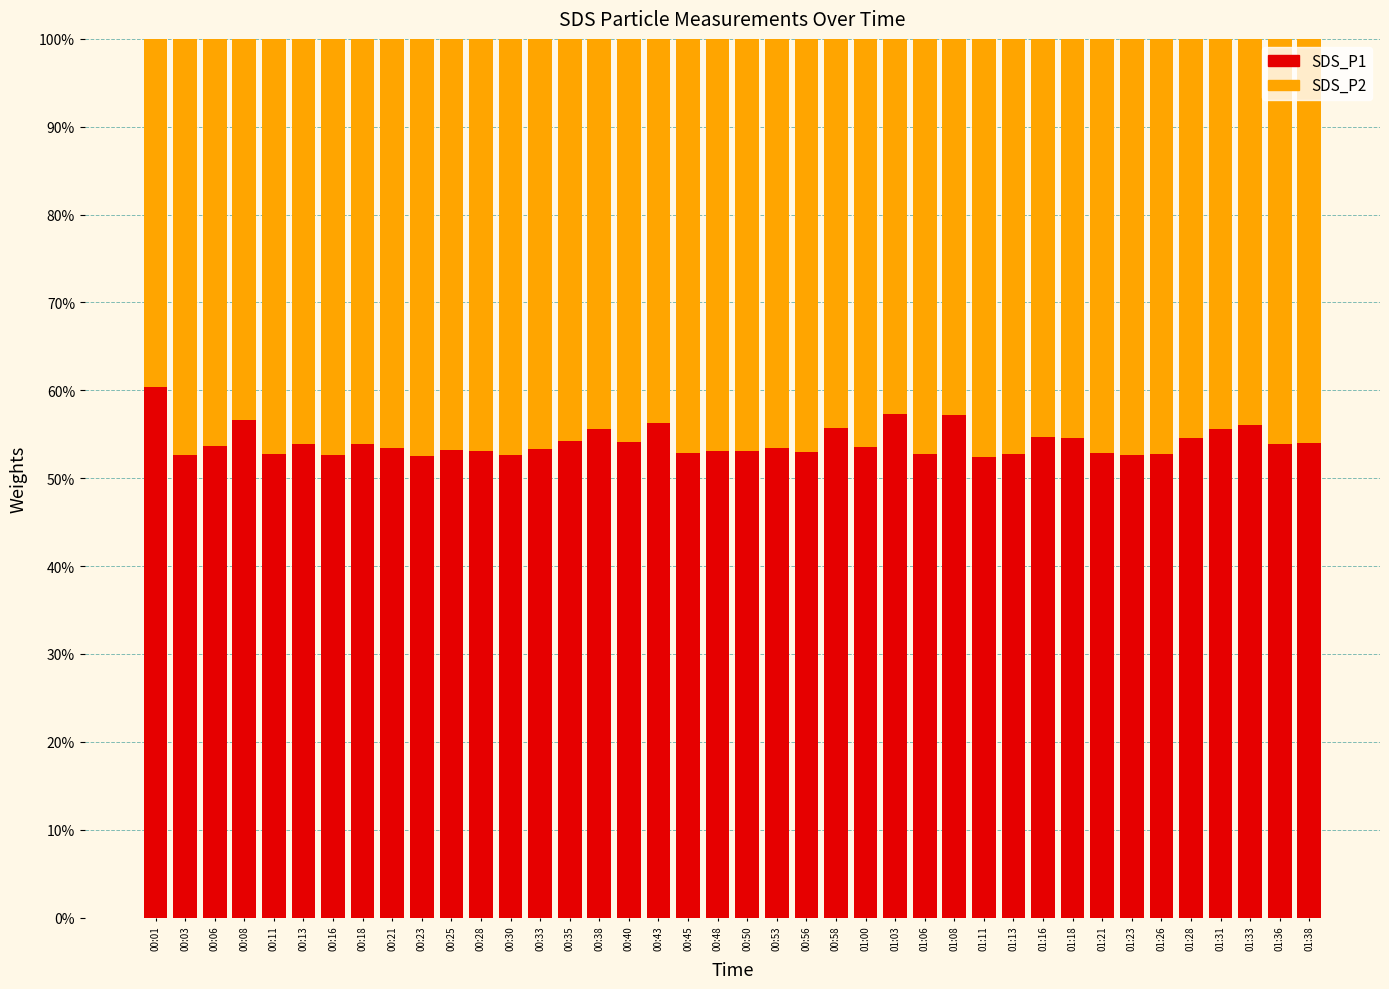

At 00:43, list the series in order from largest to smallest.

SDS_P1, SDS_P2